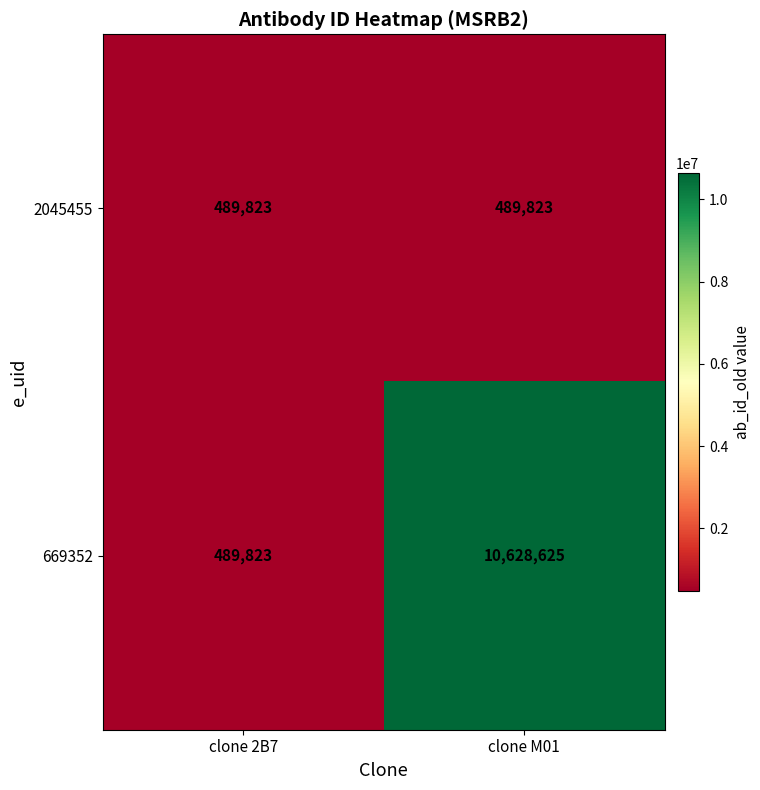

What is the sum of the 2045455 values at clone 2B7 and clone M01?

979646